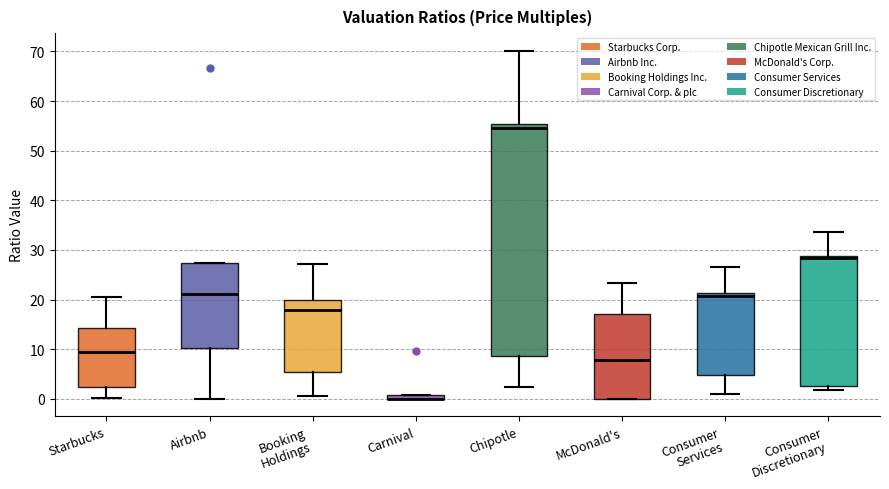

Where does the lower whisker of the box for Consumer Services end on the y-axis? The values are not printed on the chart, so give them approximately, as read against the axis.

1